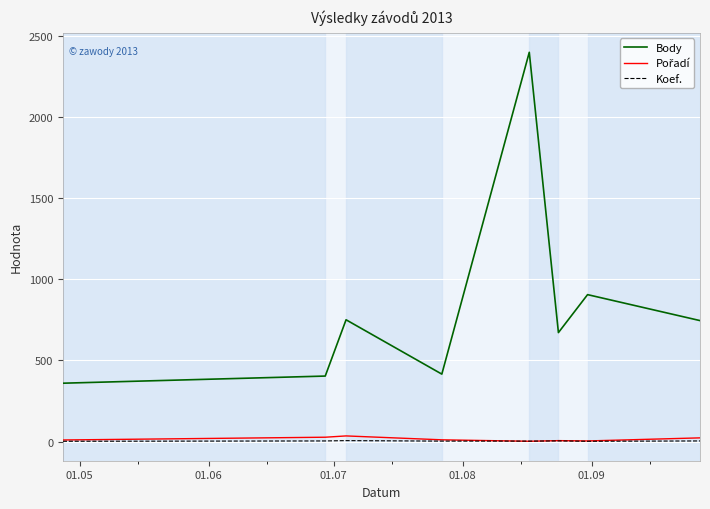

Which series has the widest spread of values?

Body